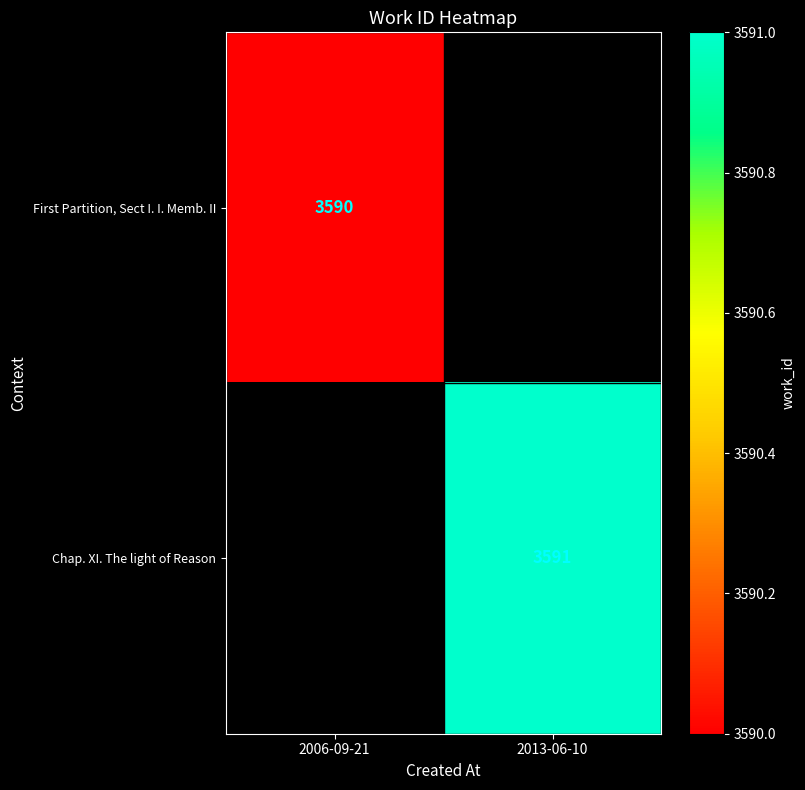

The Chap. XI. The light of Reason series shows 976 at 2013-06-10. True or false?

False